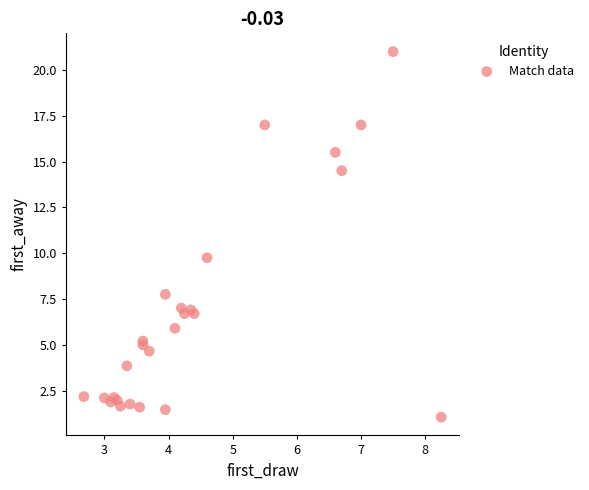

What Y value in the scatter plot is closest to 11?

9.8